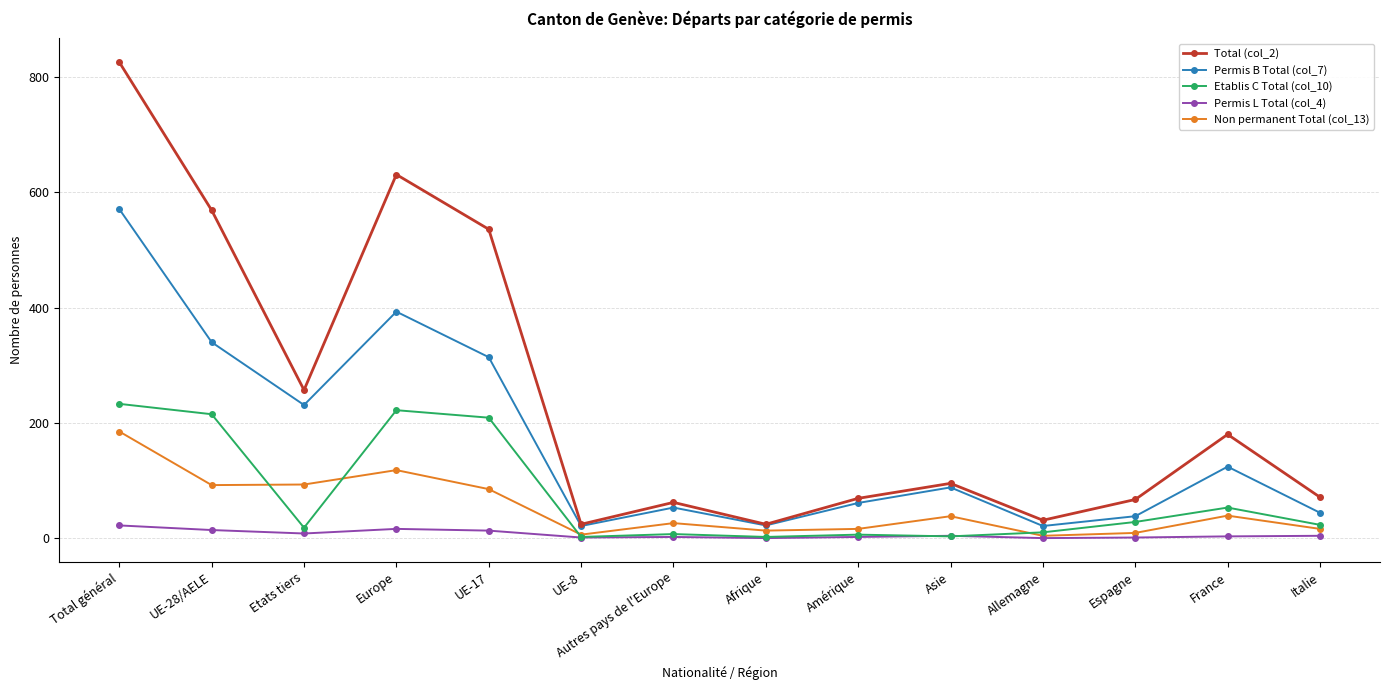

Is the value of Etablis C Total (col_10) at France greater than the value of Permis L Total (col_4) at Amérique?

Yes